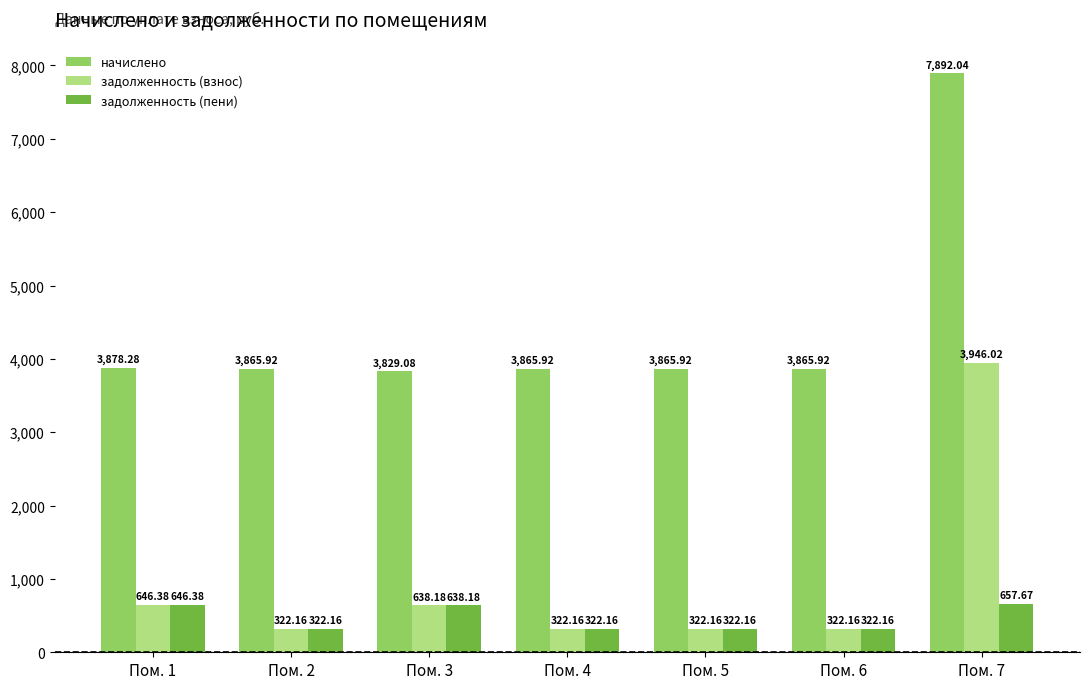

Where is задолженность (пени) nearest to the value 489?

Пом. 3